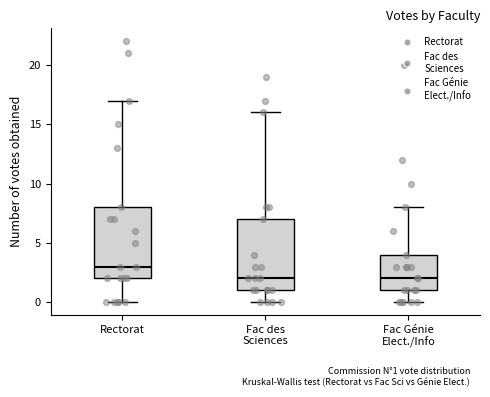

Reading left to right, read every box against the y-axis: the position of its median line, the range the box covers, and the ends of its whiskers. The values are not printed on the chart, so give them approximately, as read against the axis.

Rectorat: median 3, box 2 to 8, whiskers 0 to 17
Fac des Sciences: median 2, box 1 to 7, whiskers 0 to 16
Fac Génie Elect./Info: median 2, box 1 to 4, whiskers 0 to 8